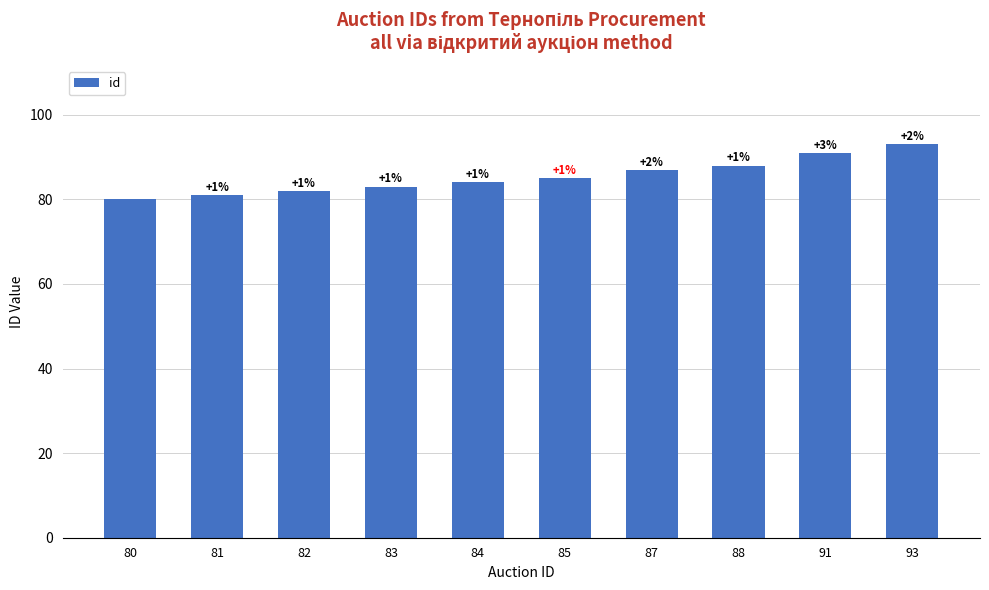

Does the chart contain any negative values?

No